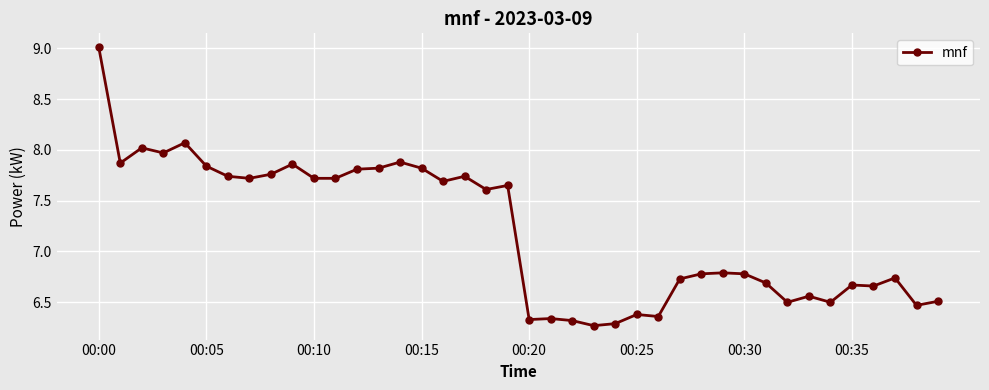

What is the average value?

7.2